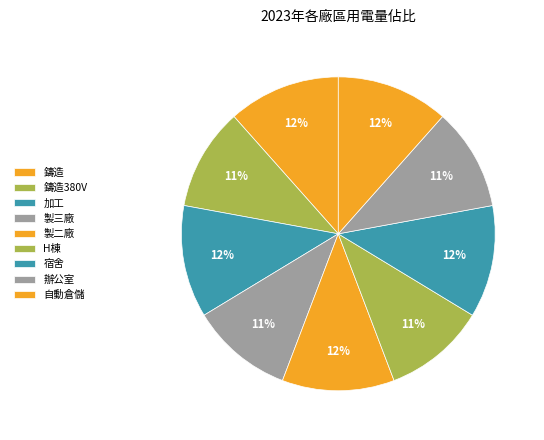

To the nearest percent, what portion does 鑄造 represent?

12%